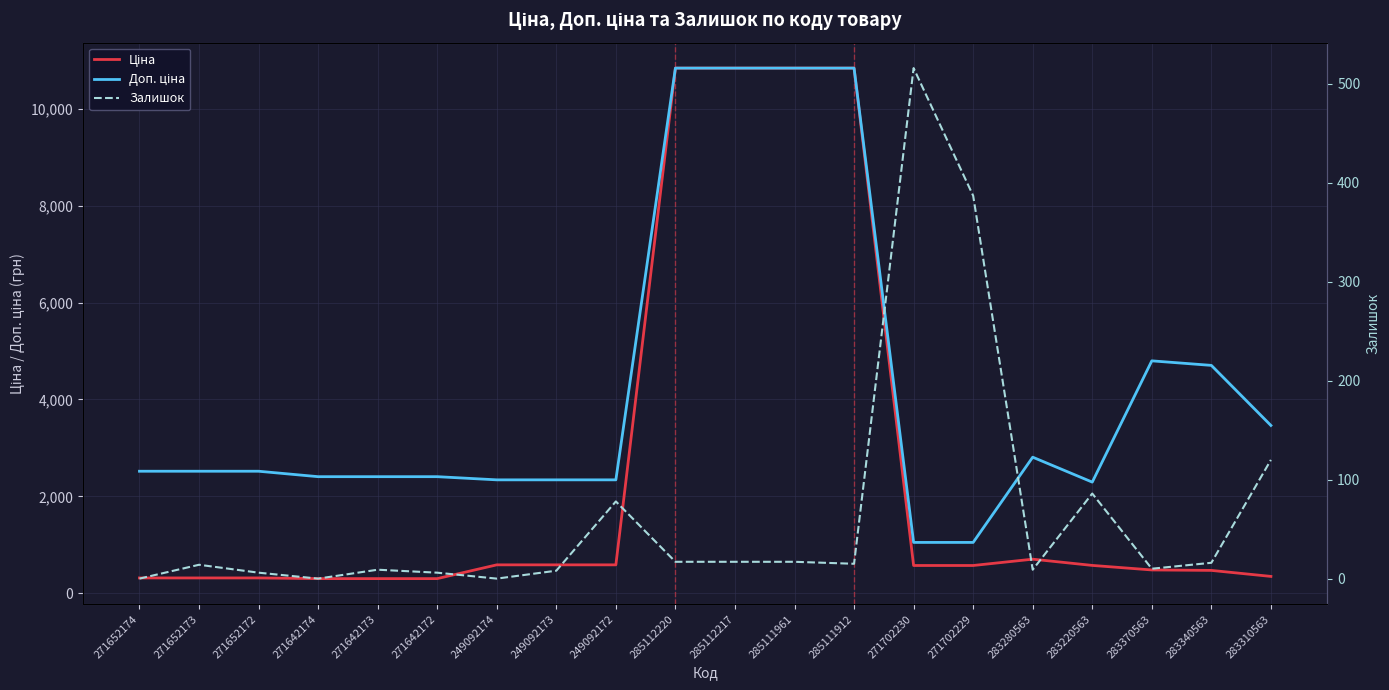

Reading left to right, what are all the values shown in this chart?

Ціна: 314.7	314.7	314.7	300.6	300.6	300.6	584.9	584.9	584.9	10840.1	10840.1	10840.1	10840.1	571.6	571.6	701.9	573.2	479.6	470.3	346.3
Доп. ціна: 2517.5	2517.5	2517.5	2405.2	2405.2	2405.2	2339.7	2339.7	2339.7	10840.1	10840.1	10840.1	10840.1	1048.0	1048.0	2807.6	2292.9	4796.4	4702.8	3462.7
Залишок: 0.0	14.0	6.0	0.0	9.0	6.0	0.0	8.0	78.0	17.0	17.0	17.0	15.0	516.0	387.0	9.0	86.0	10.0	16.0	120.0